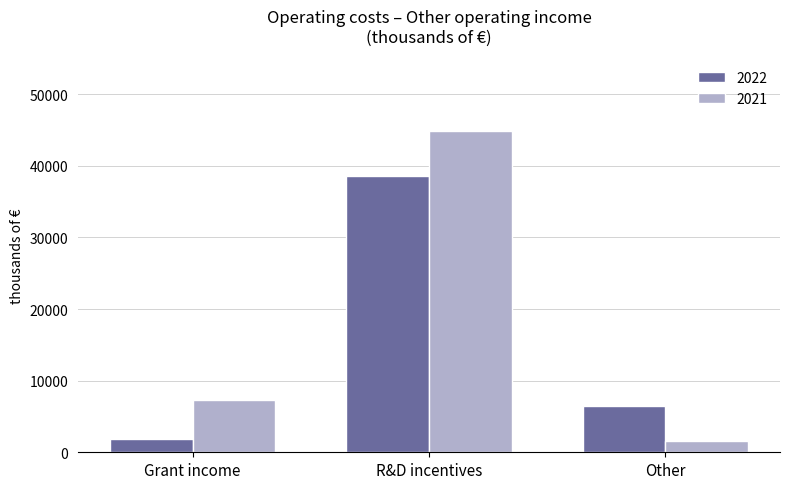

Reading left to right, list all the values displayed in this chart.

2022: 1873	38527	6448
2021: 7334	44888	1526